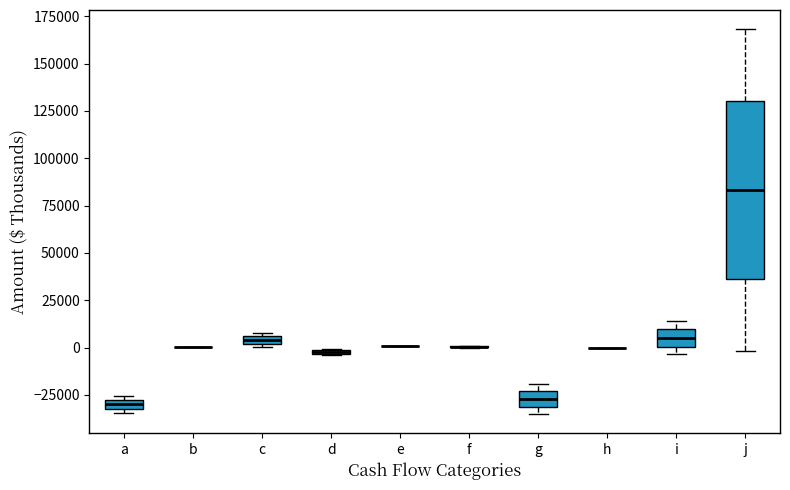

Where is the lower edge of the box for j on the y-axis? The values are not printed on the chart, so give them approximately, as read against the axis.

35000